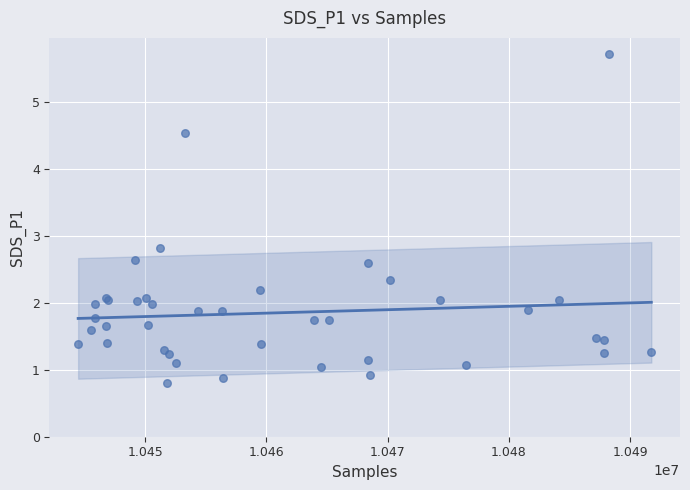

What Y value in the scatter plot is closest to 3?

2.8